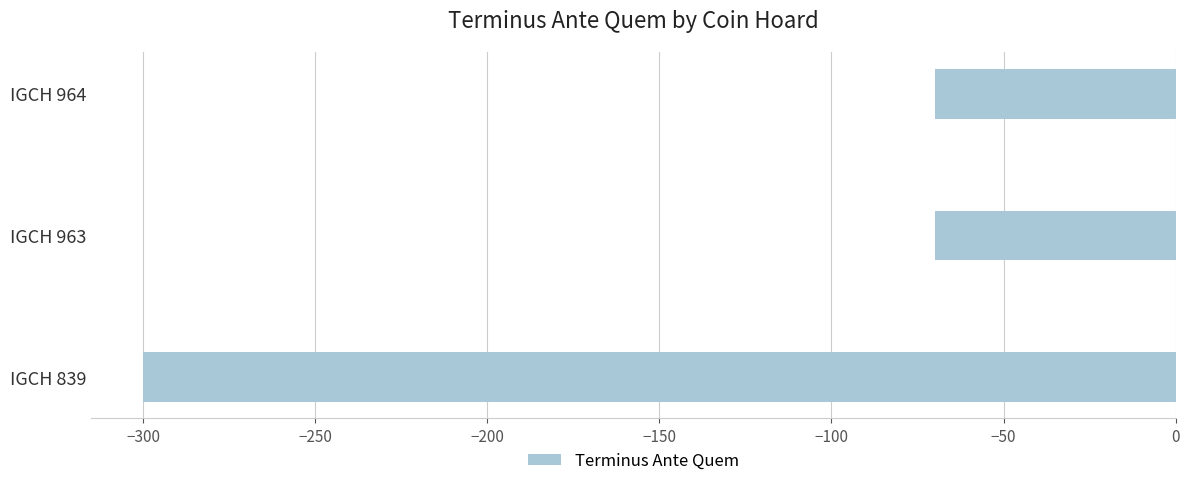

Reading bottom to top, list all the values displayed in this chart.

IGCH 839=-300	IGCH 963=-70	IGCH 964=-70